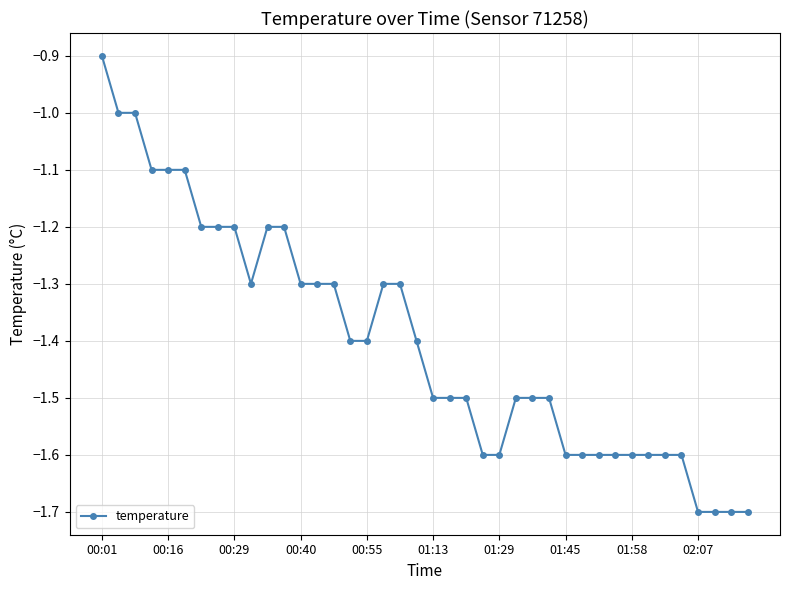

What is the maximum value shown in the chart?

-0.9